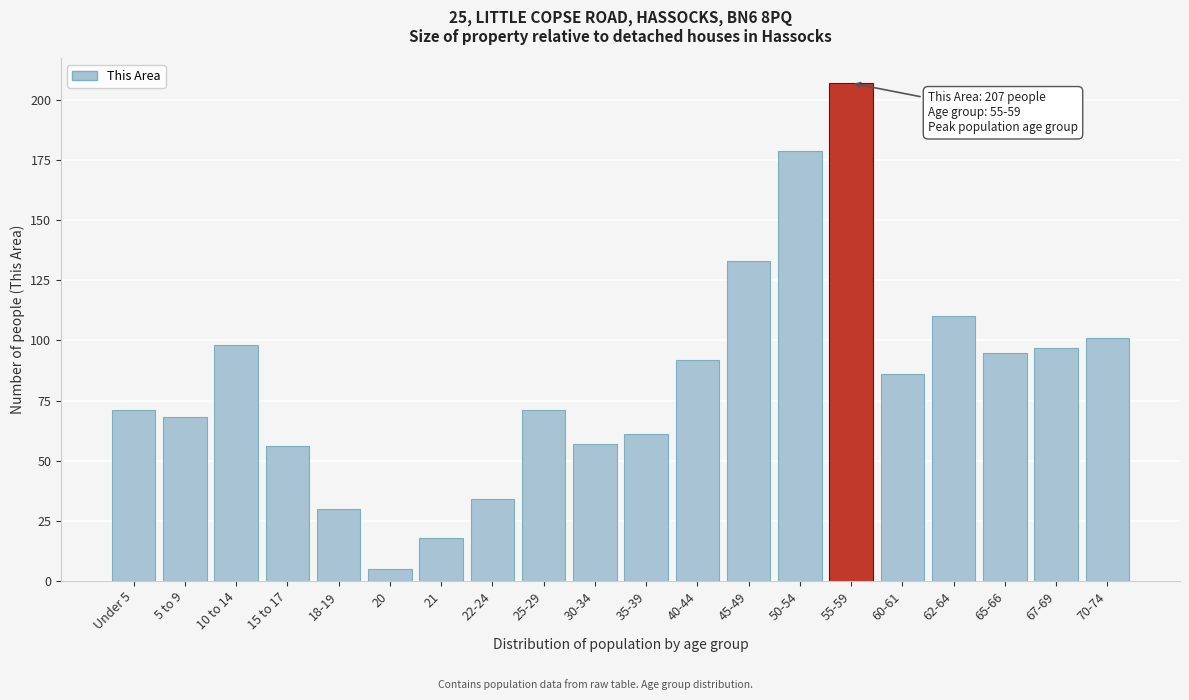

Reading left to right, transcribe all the data shown in this chart.

71	68	98	56	30	5	18	34	71	57	61	92	133	179	207	86	110	95	97	101